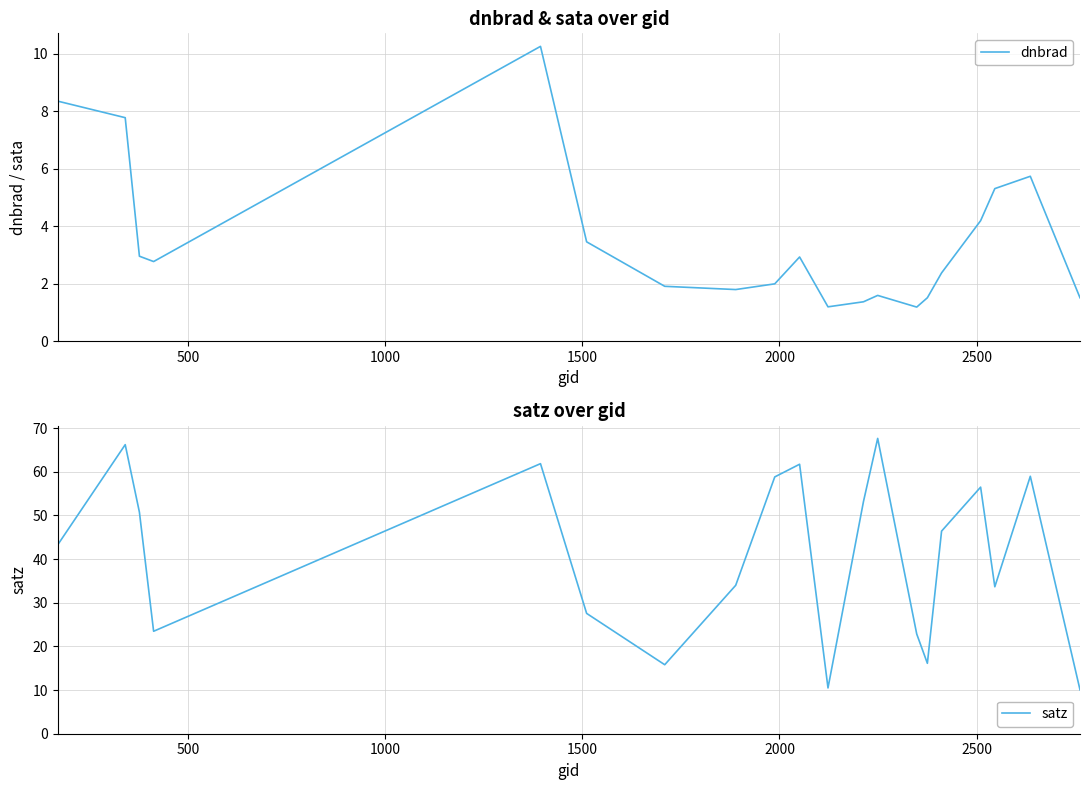

What is the lowest value of the satz series?

10.1